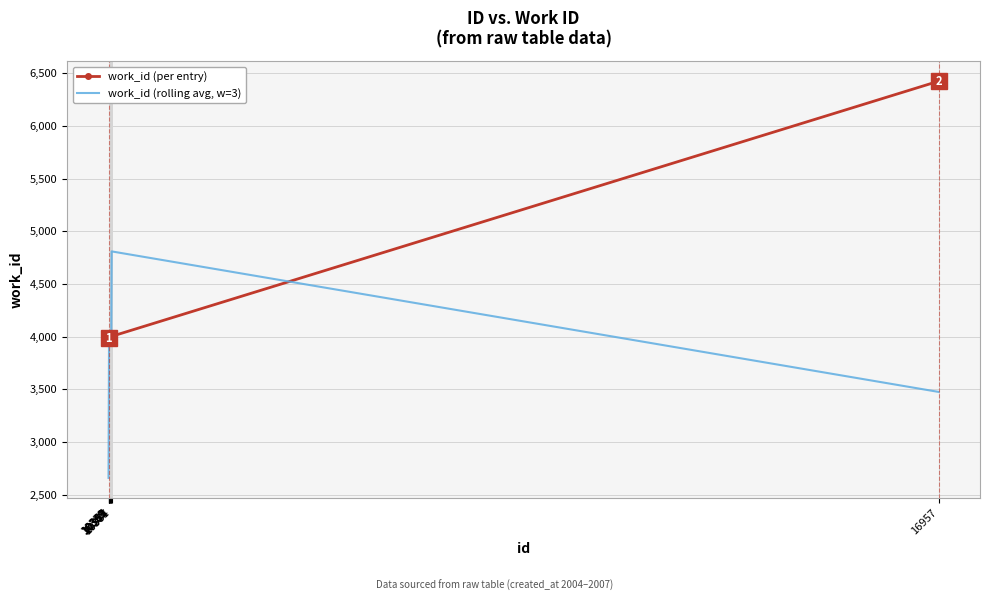

Is it true that work_id (rolling avg, w=3) equals 3991.3 at 10369?

True